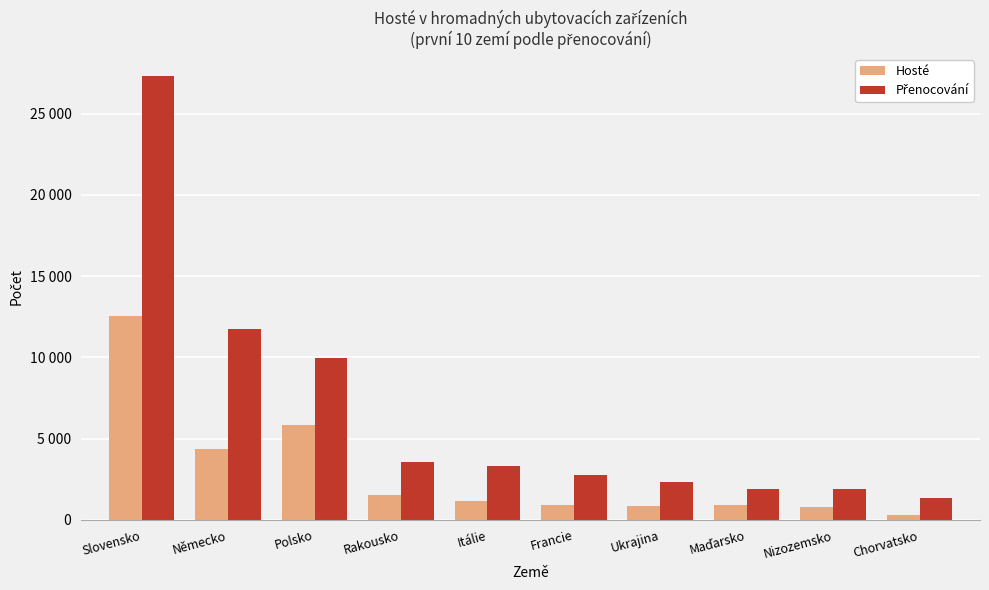

What is the highest value of the Přenocování series?

27315